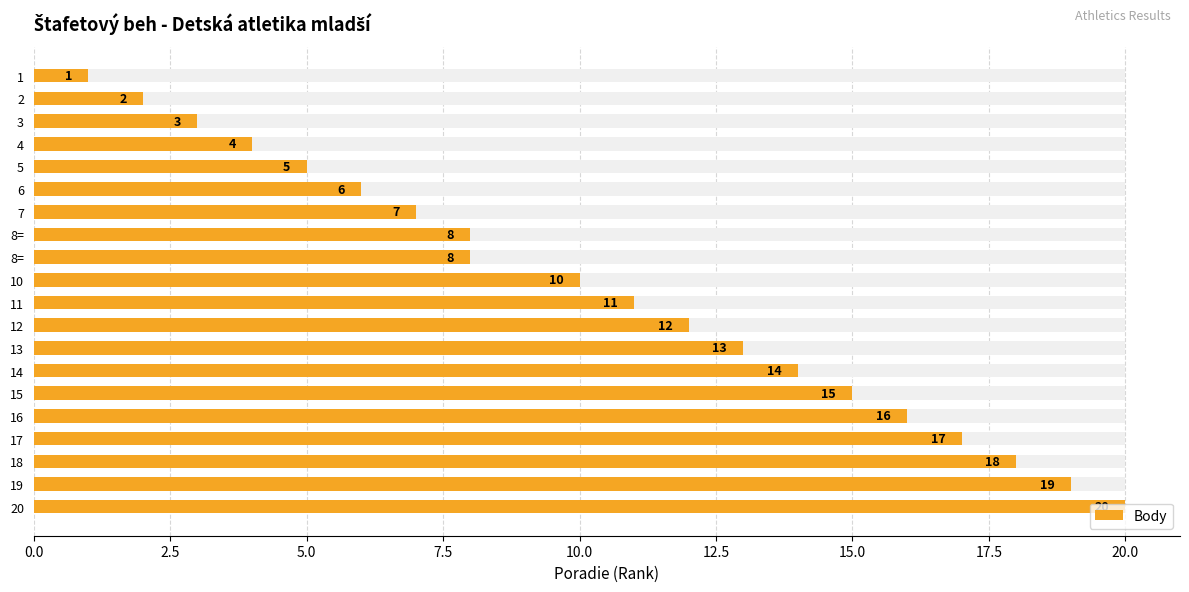

How many bars are there in total?

20